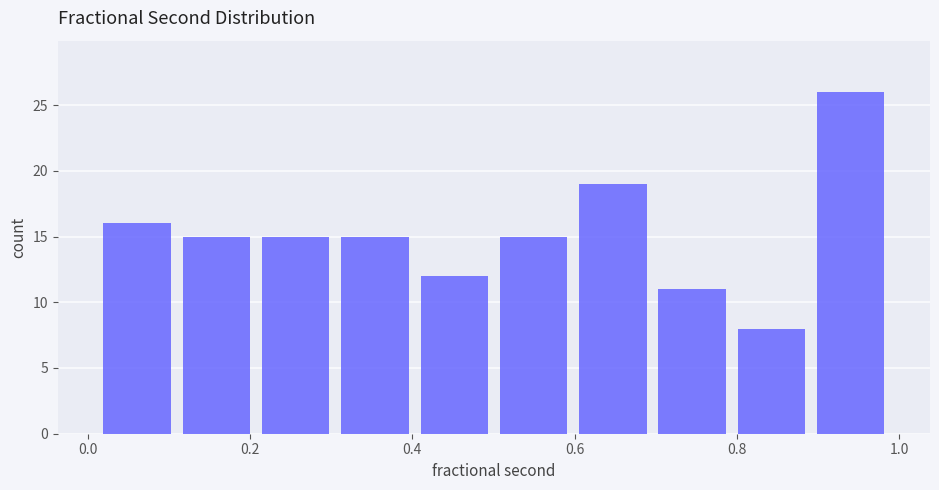

Over which range of the x-axis is the bar tallest?

0.90 to 0.98